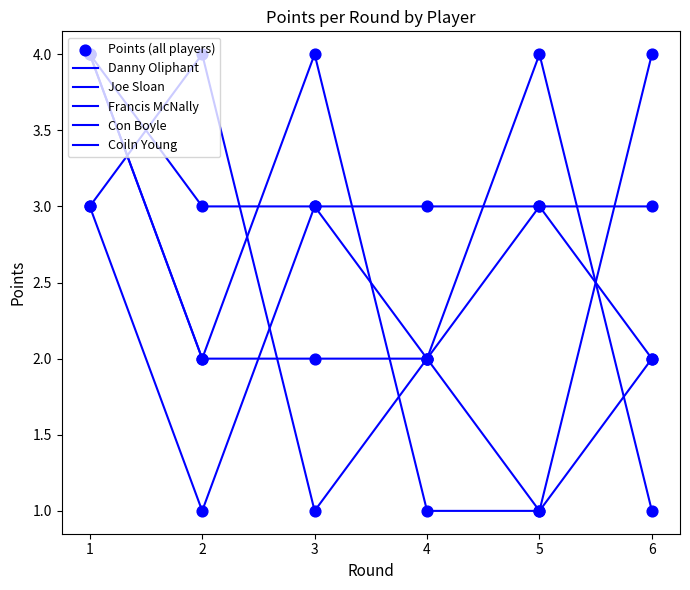

Does the chart have visible grid lines?

No